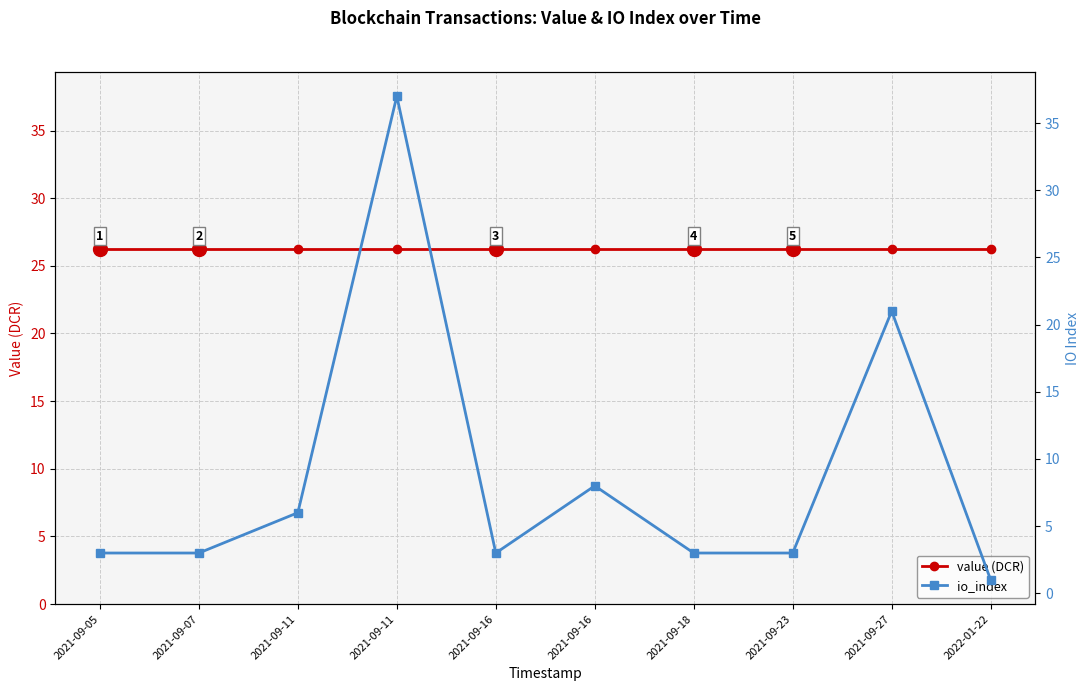

Where do value (DCR) and io_index first cross each other?

2021-09-11 and 2021-09-11